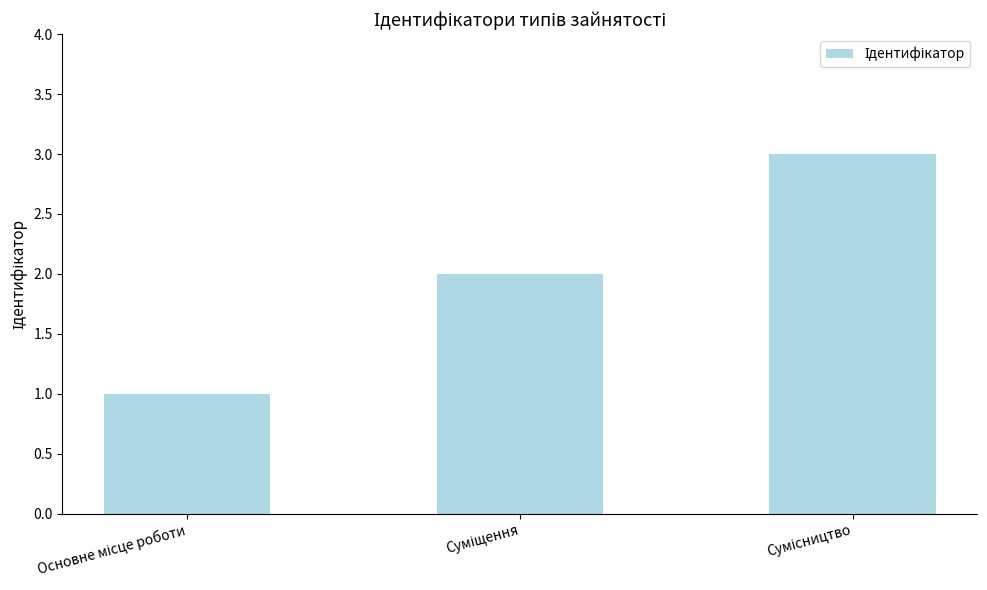

What is the greatest value displayed?

3